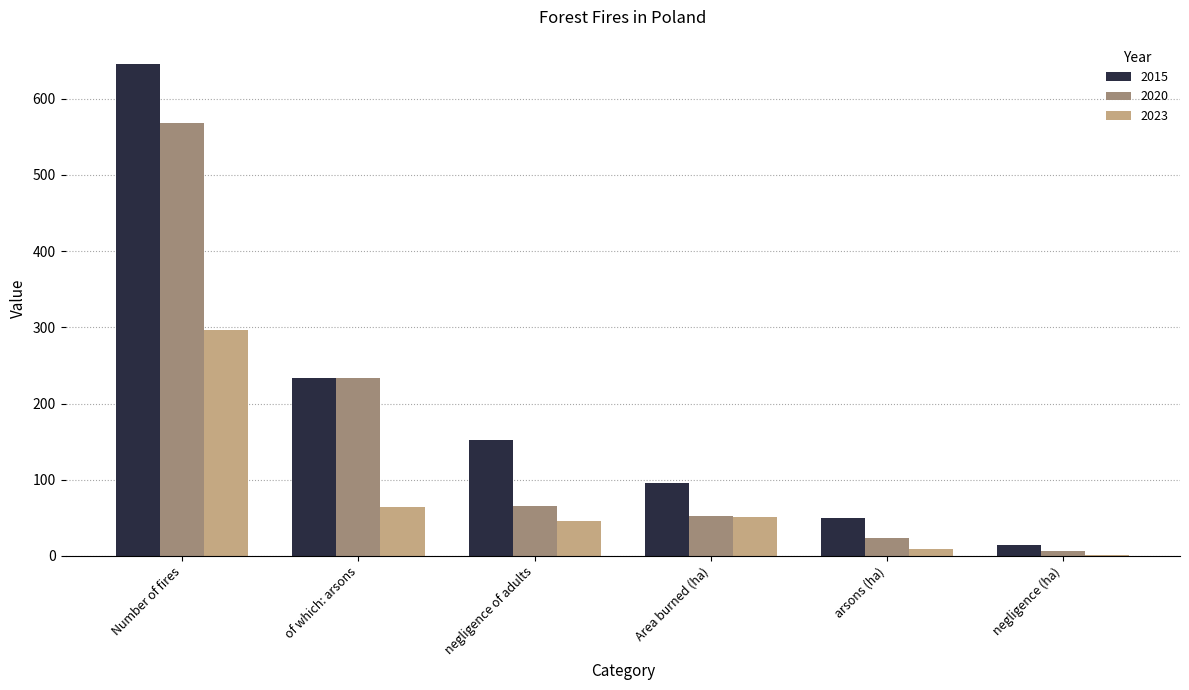

Are the bars grouped side by side (vs. stacked)?

Yes